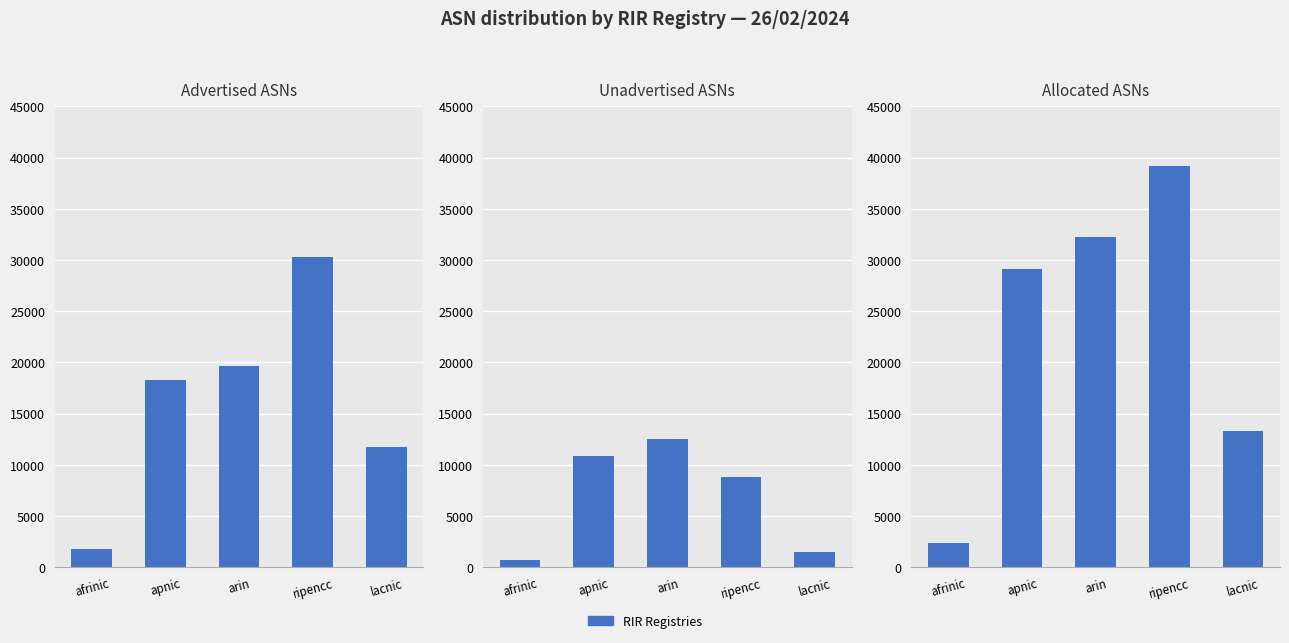

Reading left to right, extract all data points from this chart.

Advertised ASNs: 1751	18304	19686	30292	11781
Unadvertised ASNs: 672	10853	12540	8868	1504
Allocated ASNs: 2423	29157	32226	39160	13285